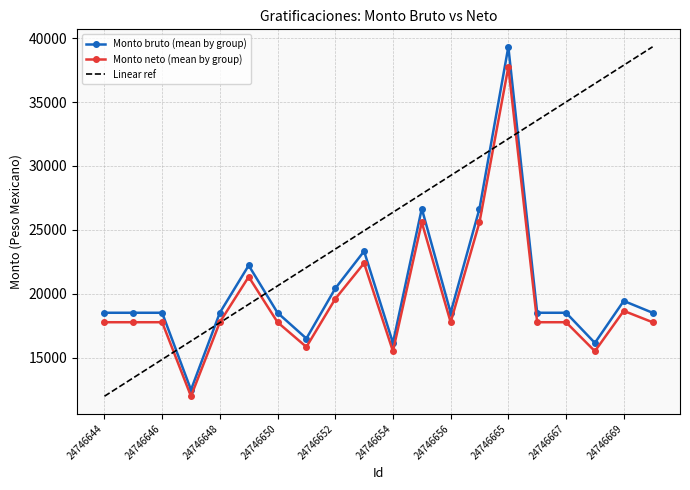

What is the minimum value for Monto bruto (mean by group)?

12482.9